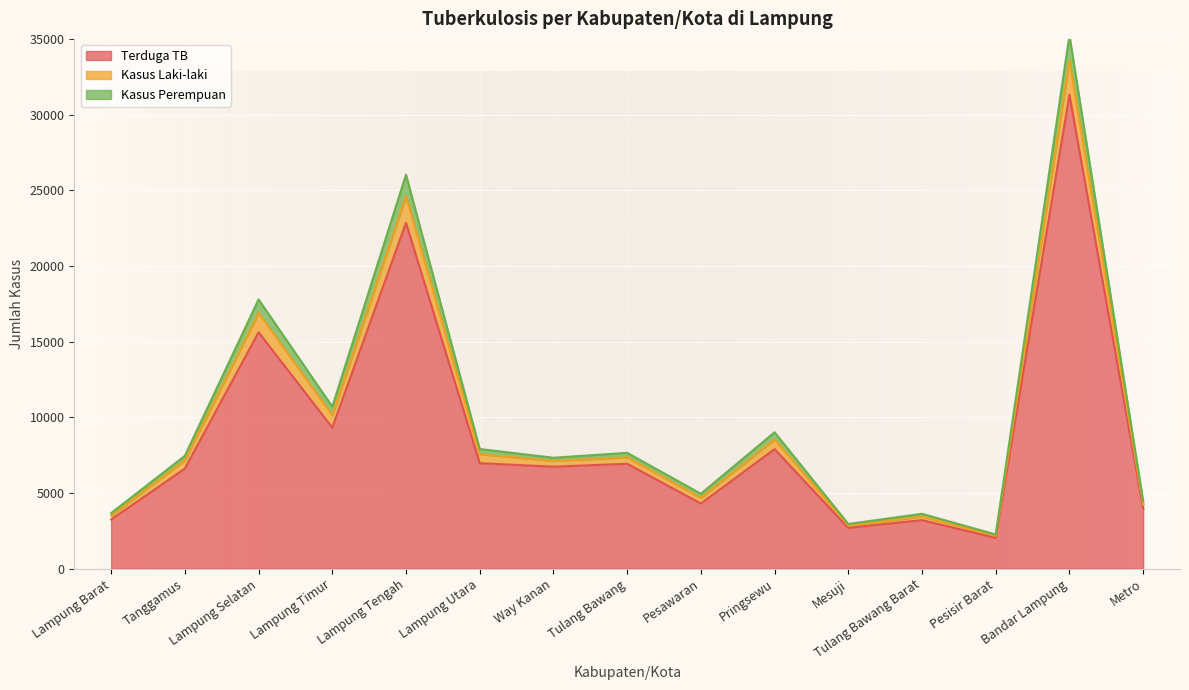

What is the total value across all series at Bandar Lampung?

35230